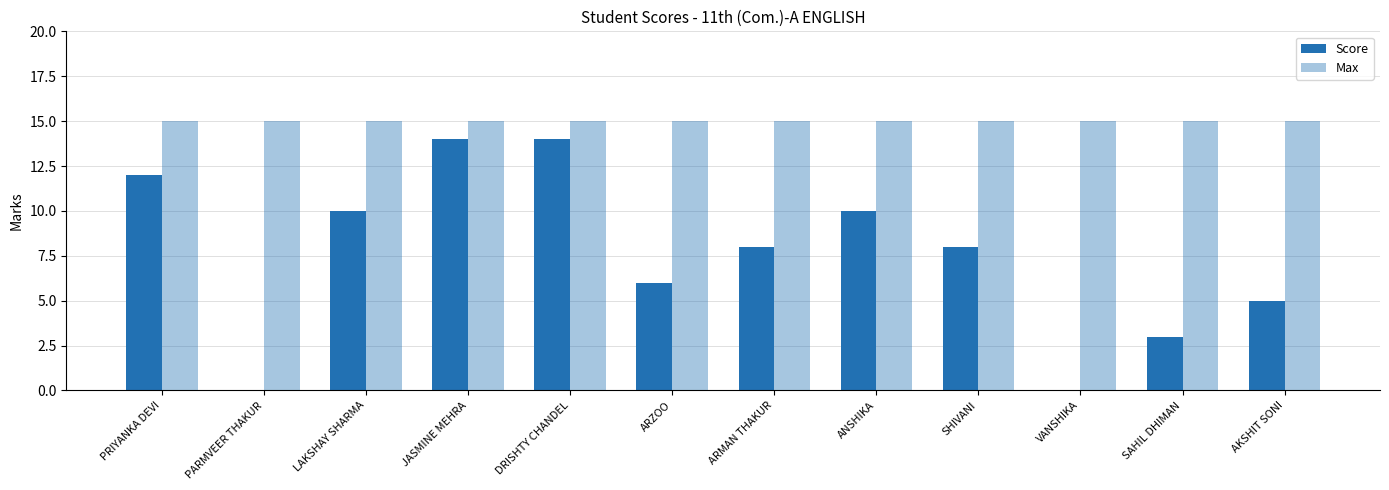

Read the Max value at VANSHIKA.

15